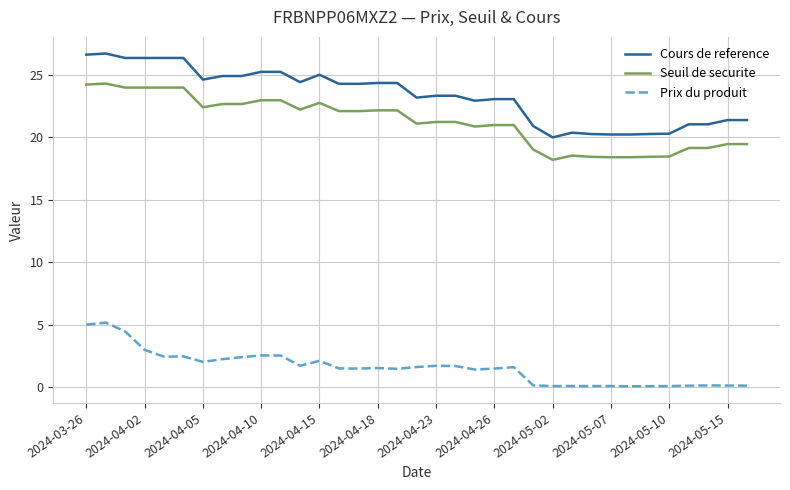

Which series has the largest total across all categories?

Cours de reference